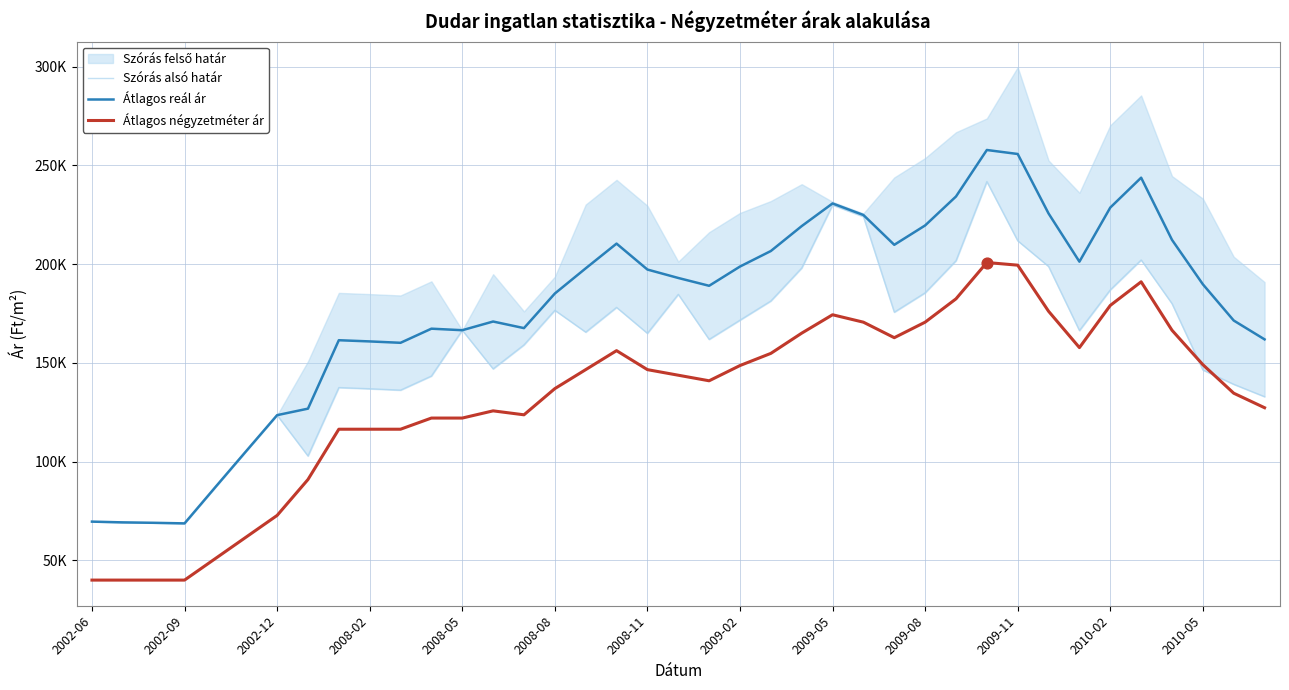

Is the value of Átlagos négyzetméter ár at 25 greater than the value of Átlagos reál ár at 38?

Yes